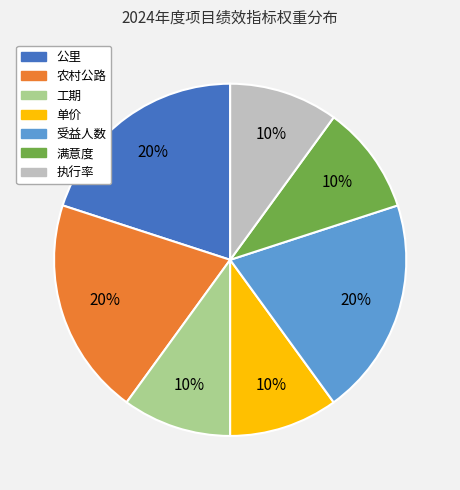

To the nearest percent, what portion does 执行率 represent?

10%